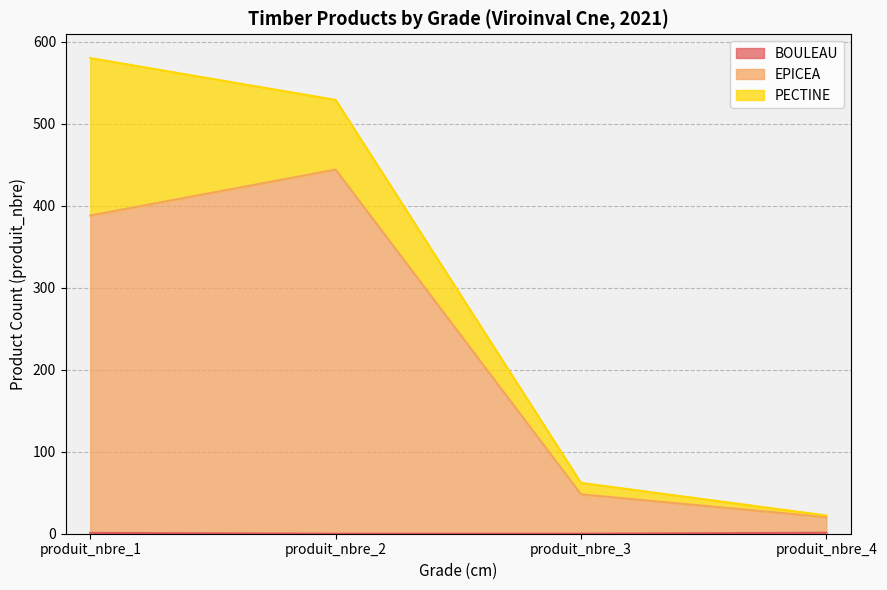

What is the total value across all series at produit_nbre_2?

529.0